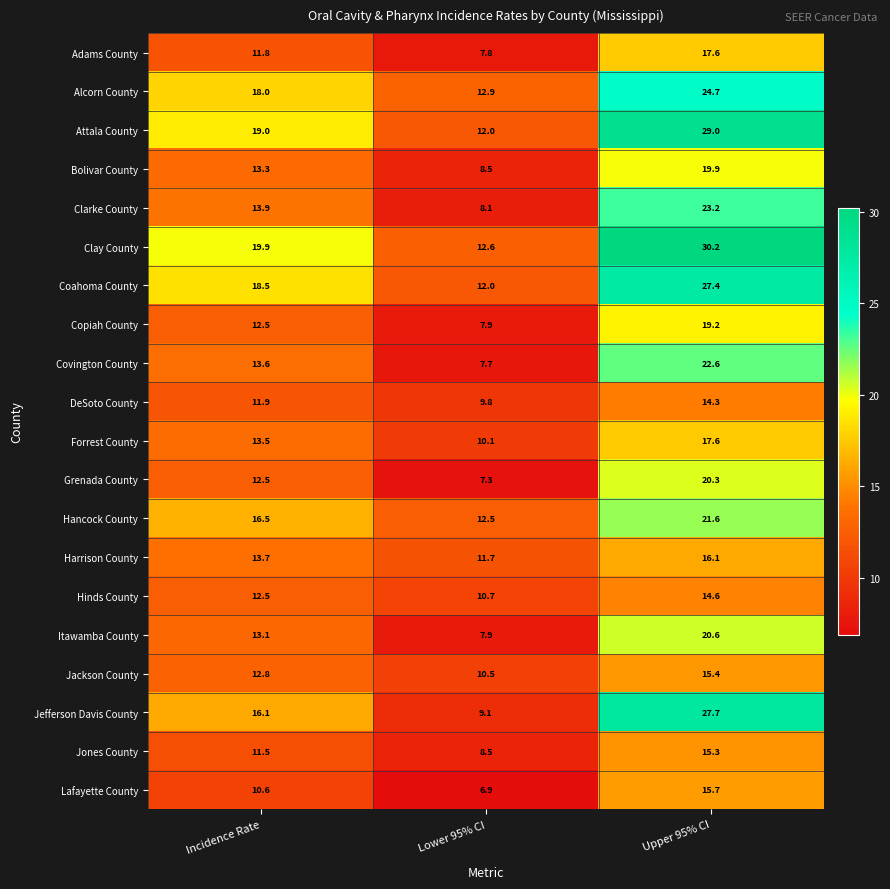

At which category is the sum across all series the highest?

Upper 95% CI